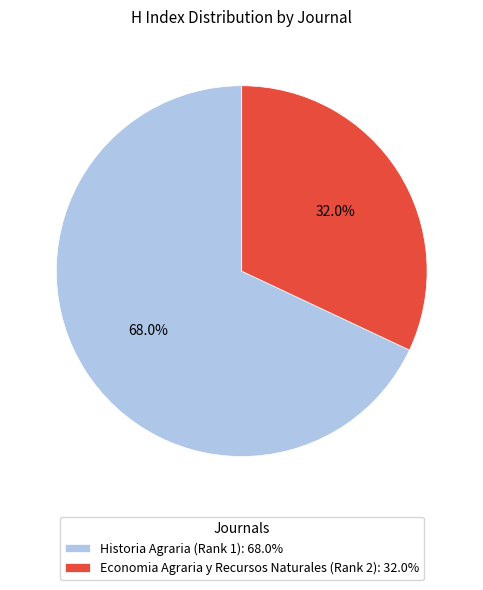

Rank the categories by value from lowest to highest.

Economia Agraria y Recursos Naturales (Rank 2), Historia Agraria (Rank 1)